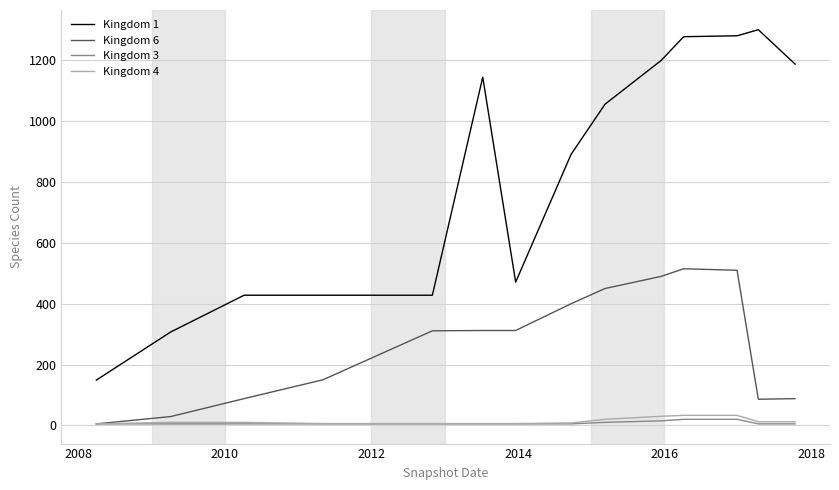

True or false: Kingdom 6 and Kingdom 1 cross at least once.

False